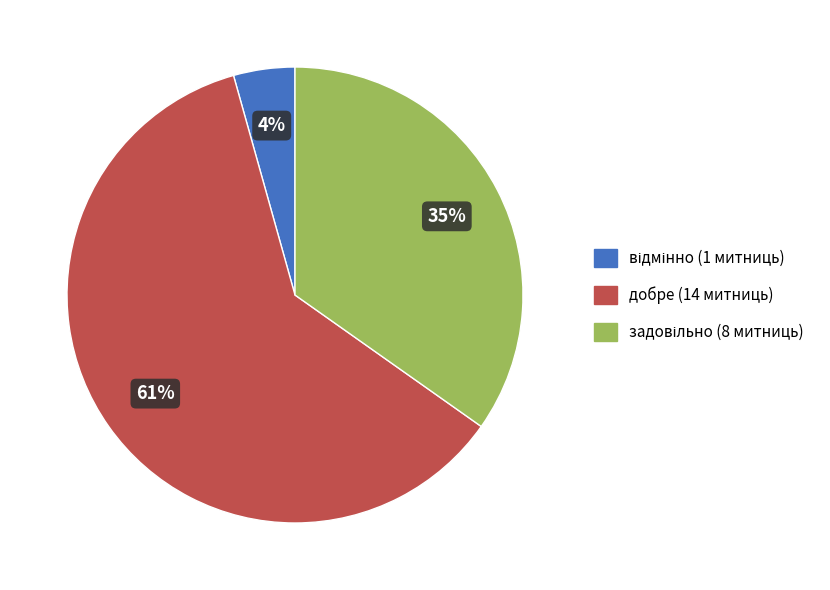

To the nearest percent, what portion does добре represent?

61%